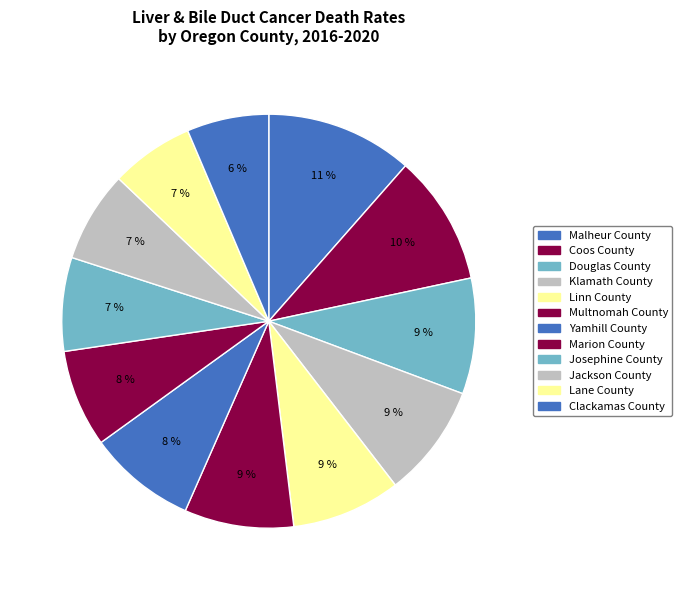

Is it true that Douglas County is 1% of the pie?

False